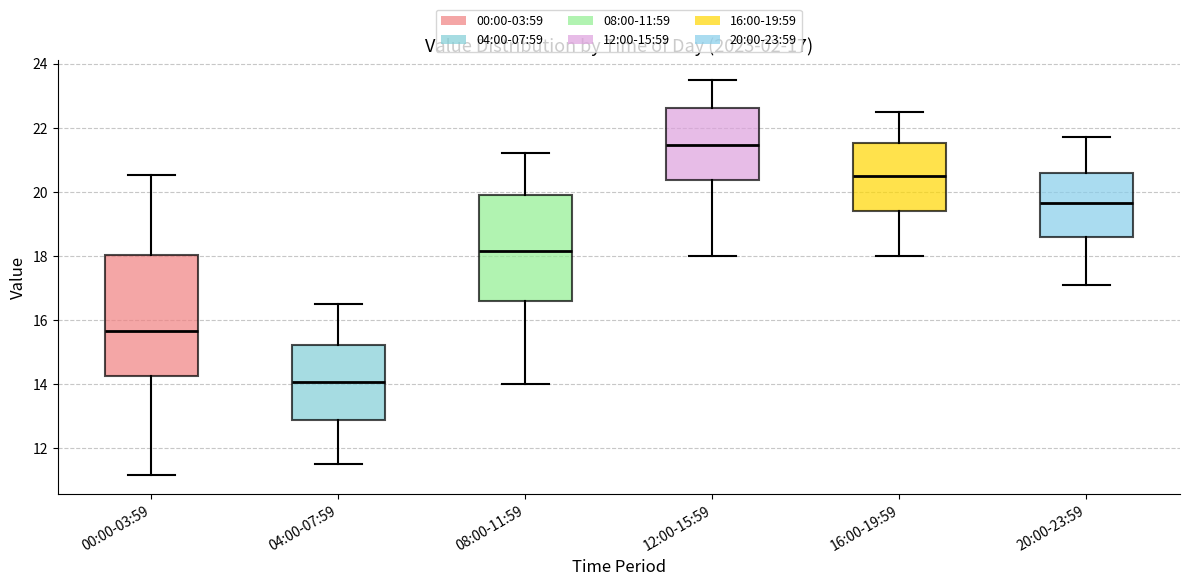

Which box's median line is the highest?

12:00-15:59